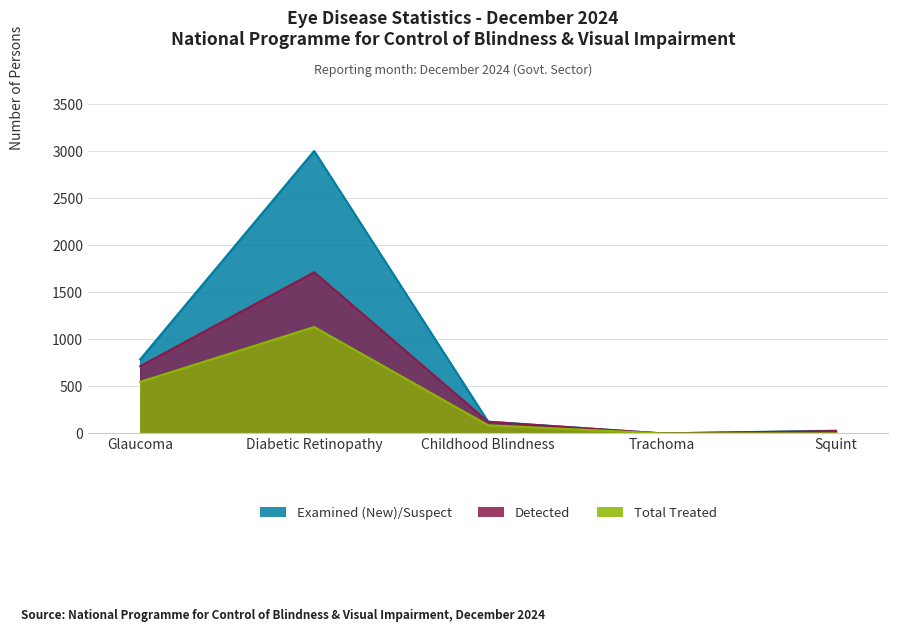

At which label is Total Treated closest to 565?

Glaucoma